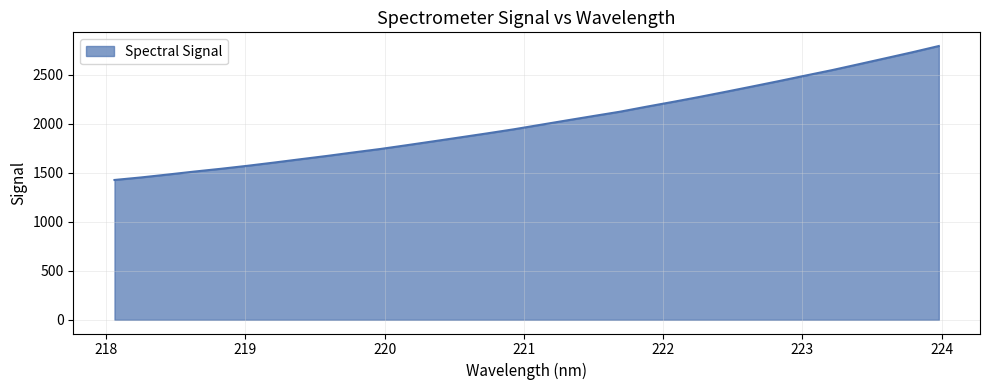

How many values exceed 1987?

16